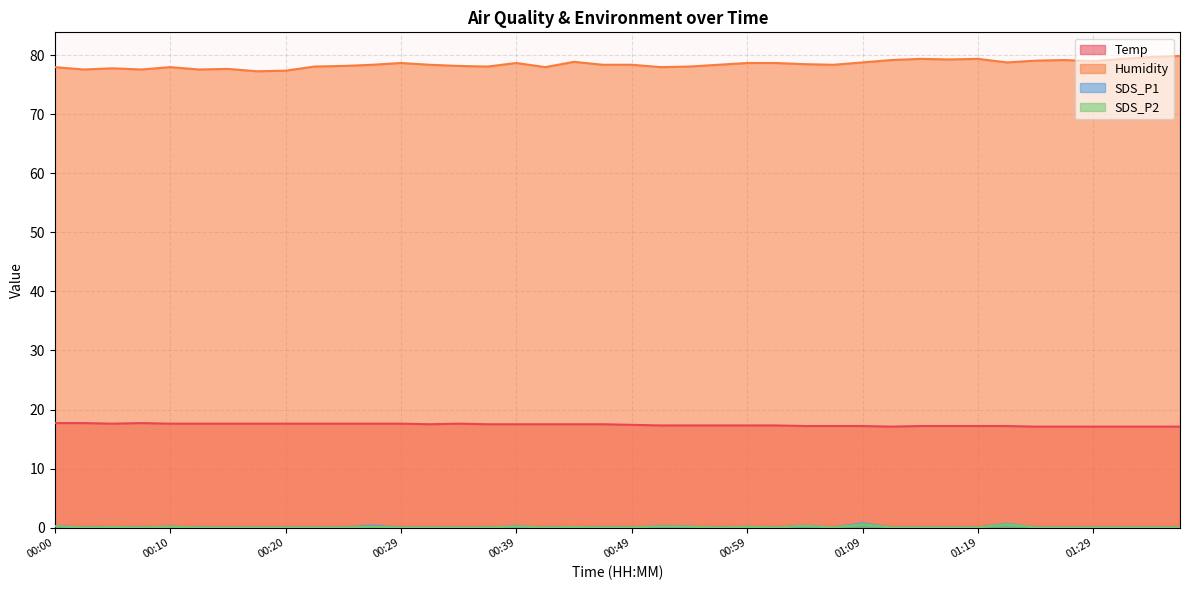

What are all the series names shown in the legend?

Temp, Humidity, SDS_P1, SDS_P2